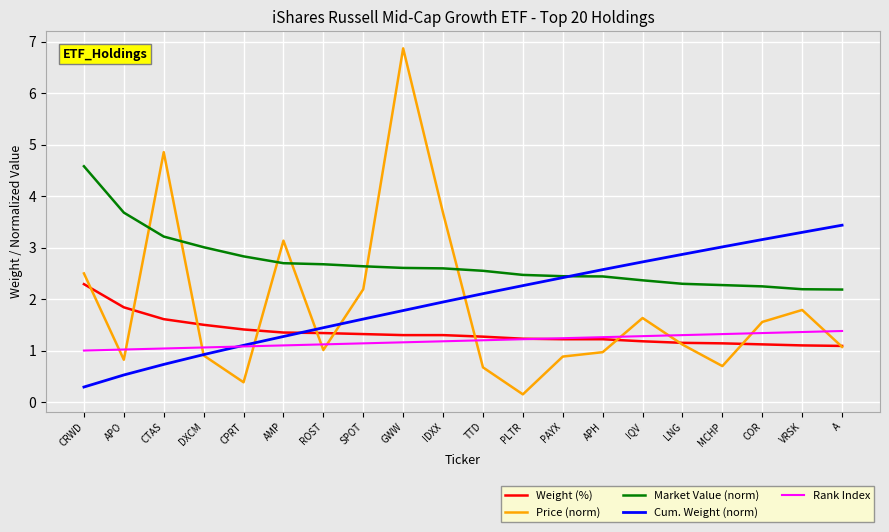

What is the difference between the highest and lowest values at APH?

1.6